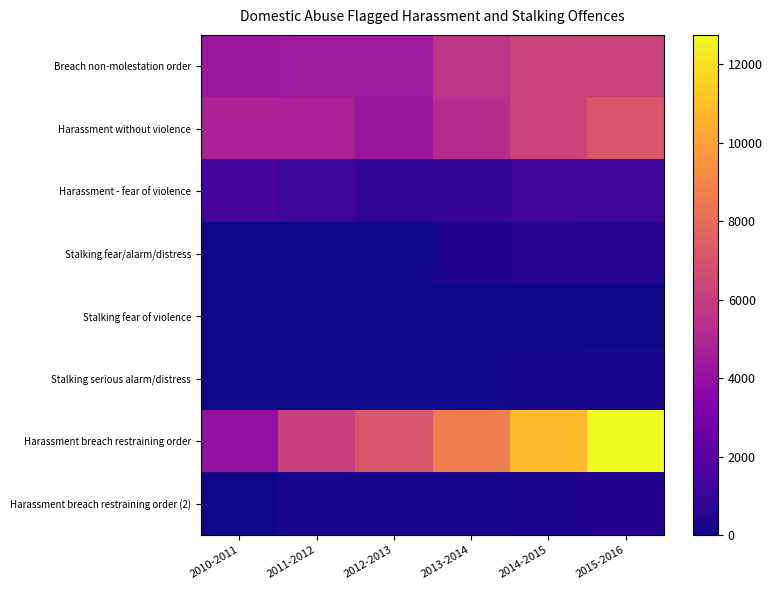

Reading left to right, what are all the values shown in this chart?

Breach non-molestation order: 2010-2011=4262	2011-2012=4333	2012-2013=4414	2013-2014=5584	2014-2015=6294	2015-2016=6248
Harassment without violence: 2010-2011=4822	2011-2012=4710	2012-2013=4217	2013-2014=5257	2014-2015=6242	2015-2016=7142
Harassment - fear of violence: 2010-2011=1423	2011-2012=1056	2012-2013=775	2013-2014=952	2014-2015=1225	2015-2016=1190
Stalking fear/alarm/distress: 2010-2011=0	2011-2012=0	2012-2013=52	2013-2014=384	2014-2015=471	2015-2016=456
Stalking fear of violence: 2010-2011=0	2011-2012=0	2012-2013=8	2013-2014=49	2014-2015=98	2015-2016=86
Stalking serious alarm/distress: 2010-2011=0	2011-2012=0	2012-2013=7	2013-2014=83	2014-2015=194	2015-2016=203
Harassment breach restraining order: 2010-2011=3962	2011-2012=6163	2012-2013=7154	2013-2014=8761	2014-2015=10796	2015-2016=12747
Harassment breach restraining order (2): 2010-2011=93	2011-2012=202	2012-2013=220	2013-2014=245	2014-2015=336	2015-2016=444